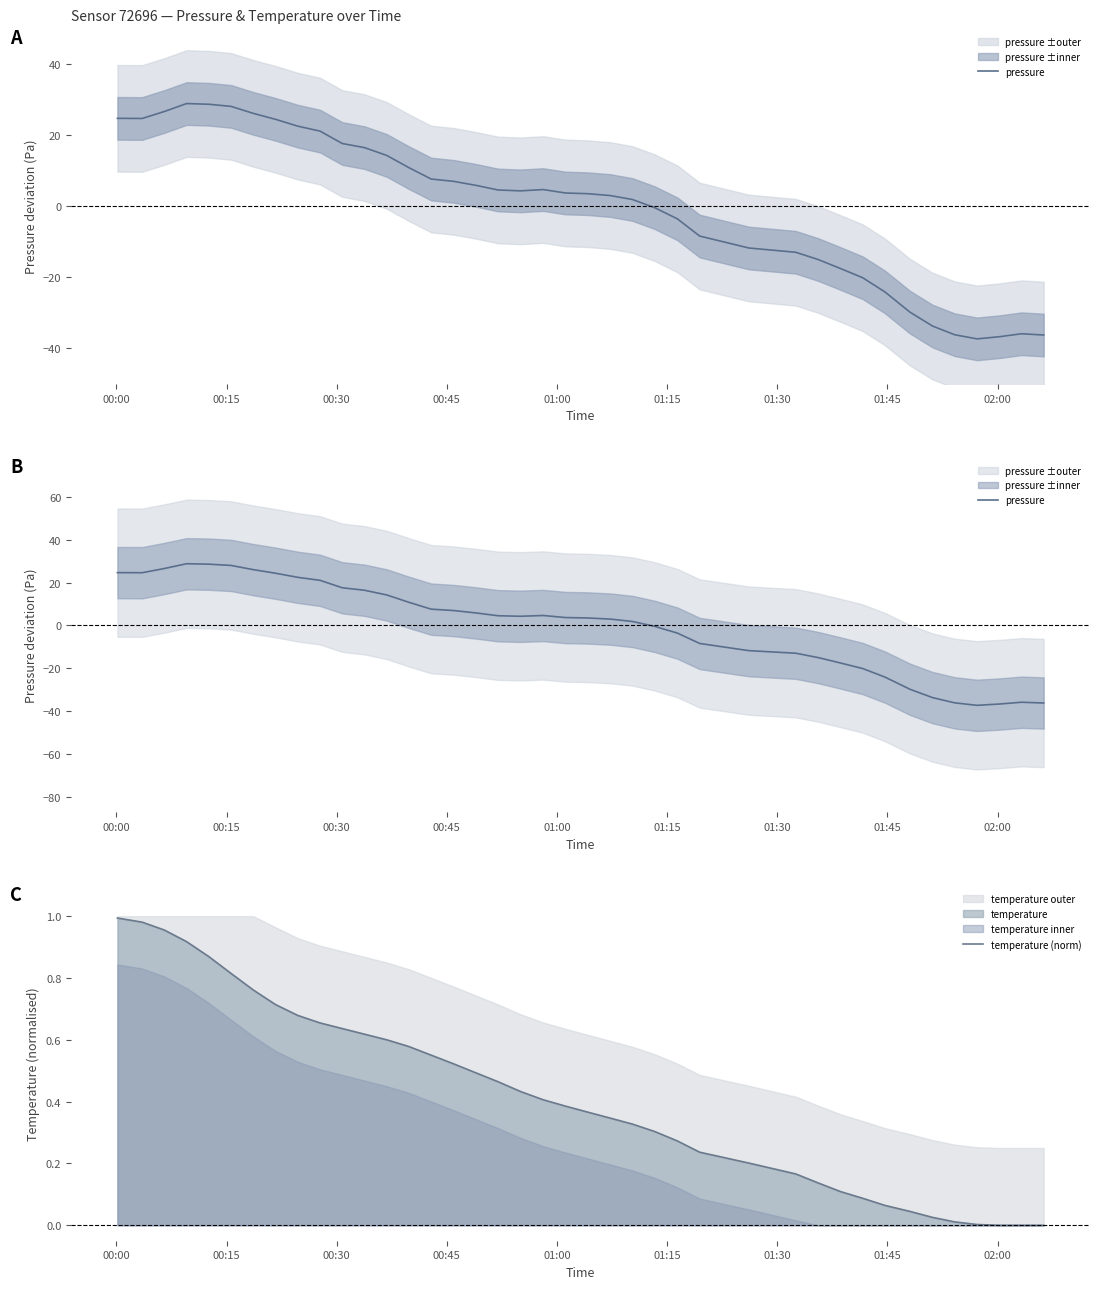

The value of pressure at 37 is -50.3. True or false?

False